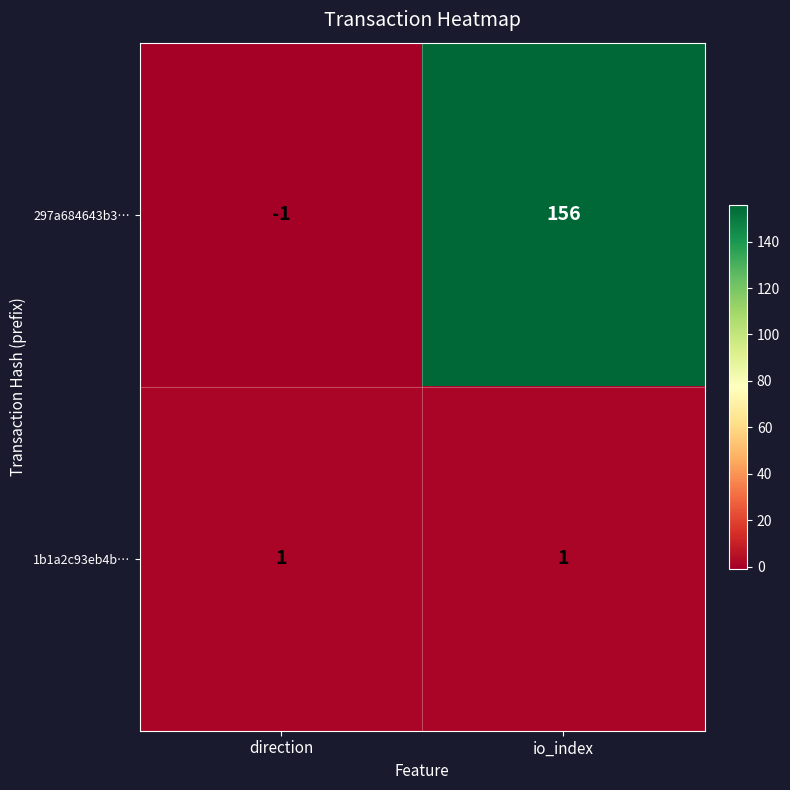

Where is 297a684643b3… nearest to the value 77?

direction